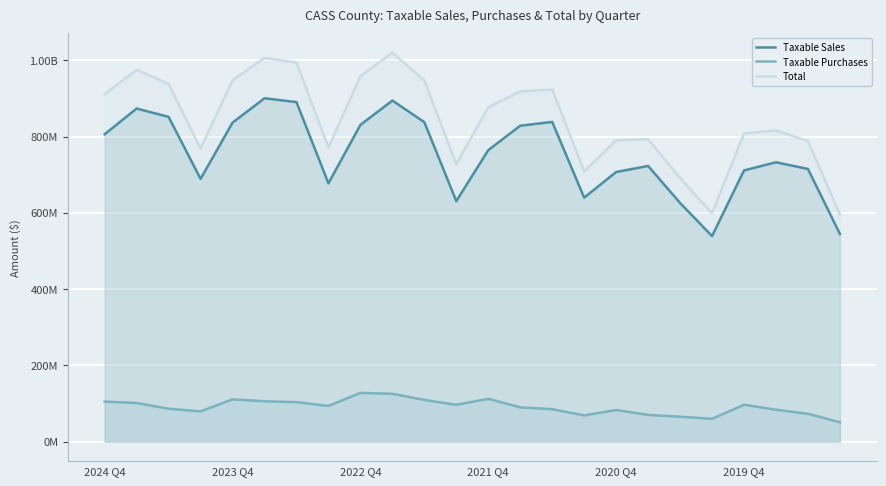

Rank the series by their maximum value, from highest to lowest.

Total, Taxable Sales, Taxable Purchases